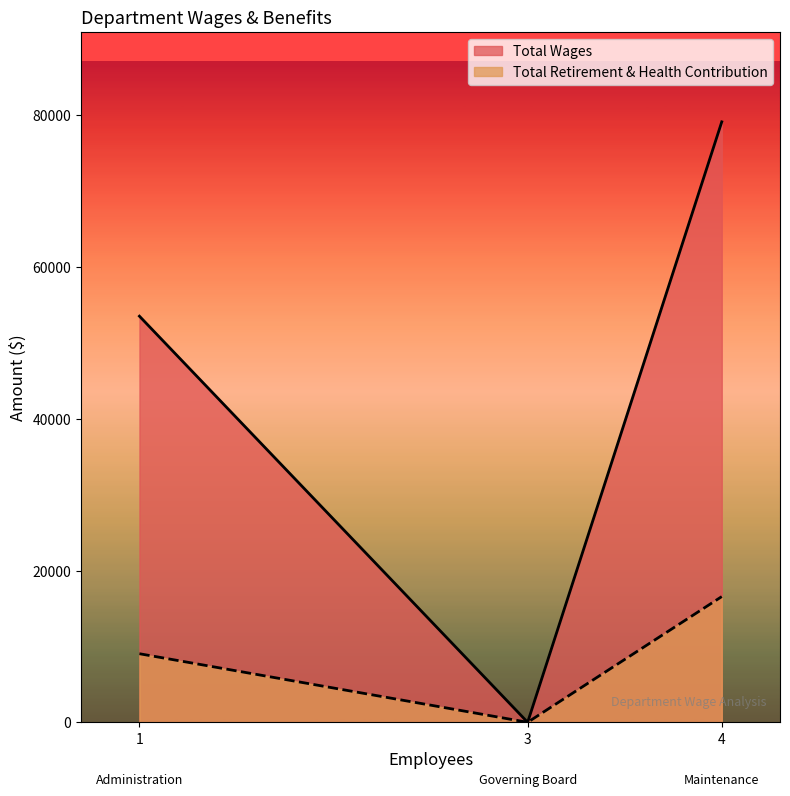

Reading left to right, what are all the values shown in this chart?

Total Wages: 1=53516	3=0	4=79124
Total Retirement & Health Contribution: 1=9035	3=0	4=16564